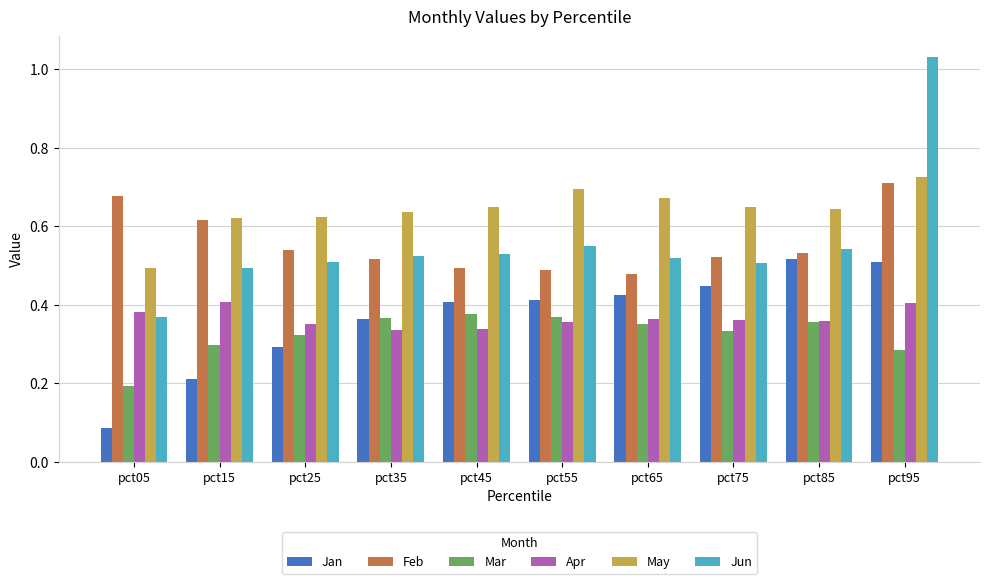

Which series has the largest range (max minus min)?

Jun